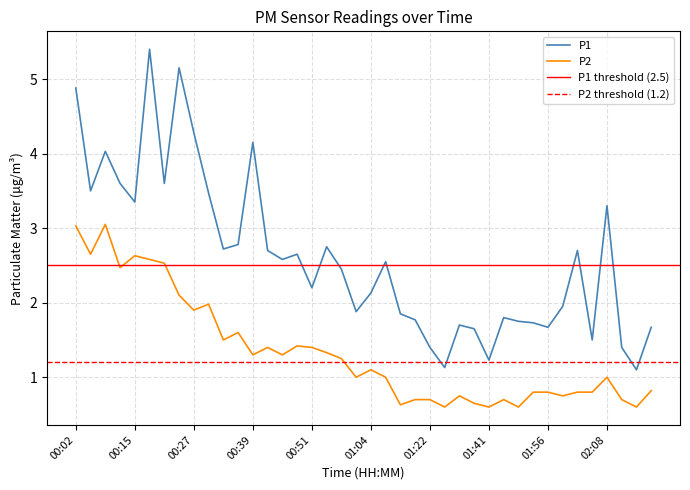

The P1 series shows 3.8 at 01:04. True or false?

False